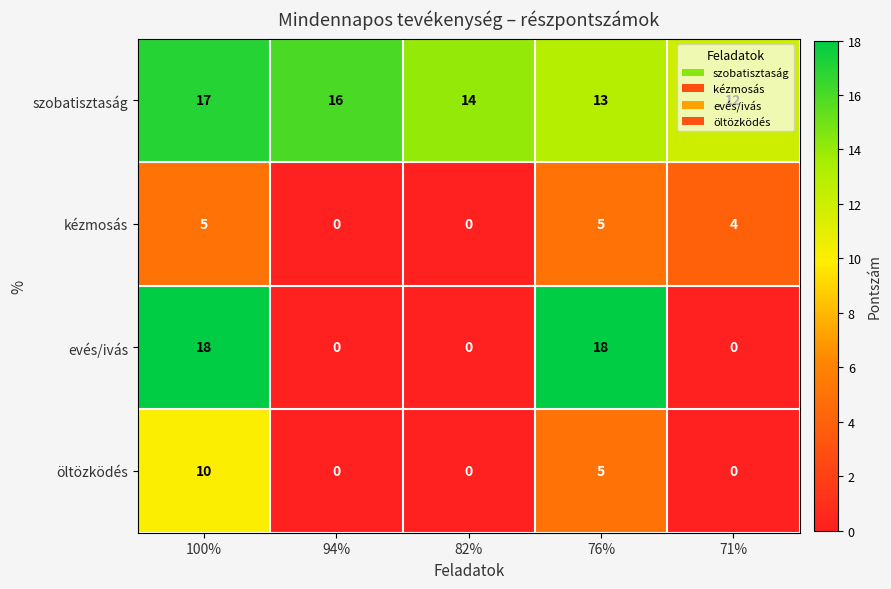

What is the maximum value for öltözködés?

10